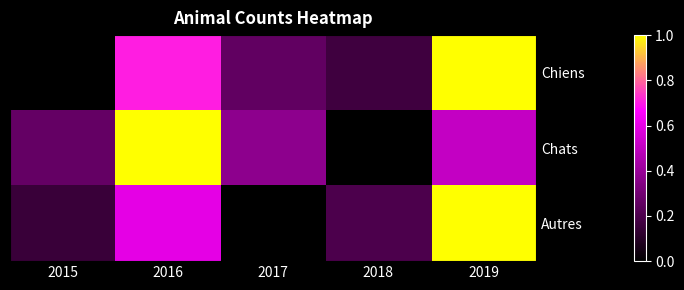

Which label corresponds to the largest value in the chart?

2019